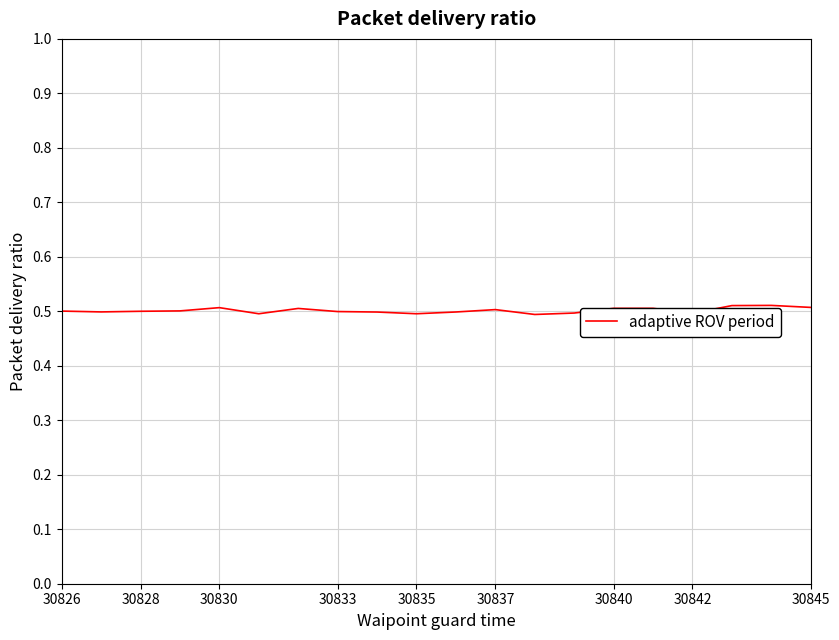

What is the maximum value shown in the chart?

0.5